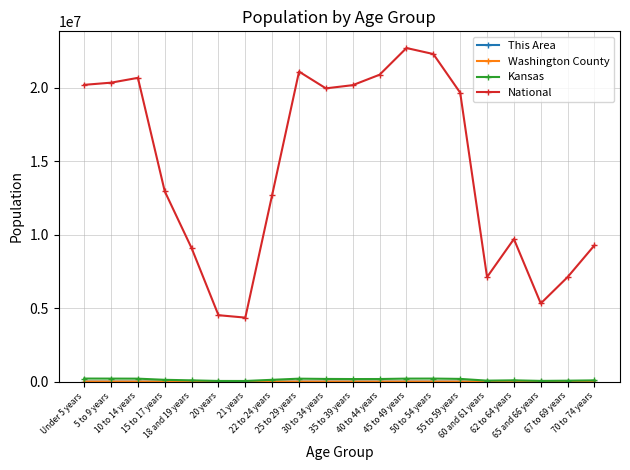

Which series has the largest range (max minus min)?

National